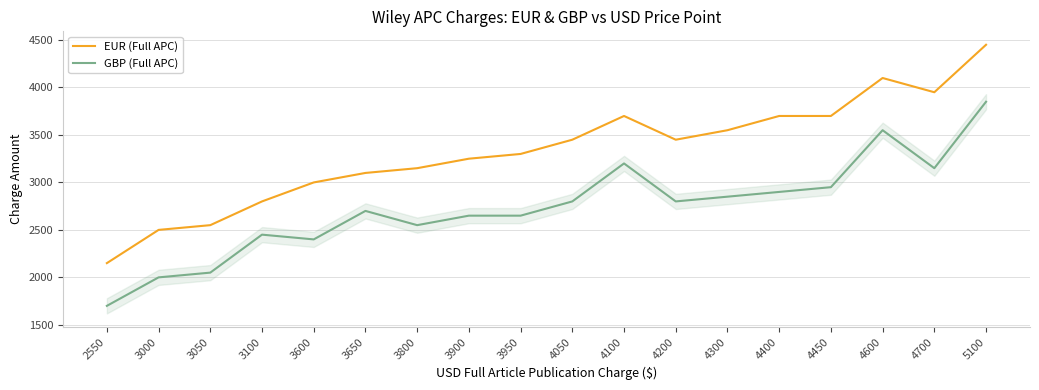

Which series has the largest range (max minus min)?

EUR (Full APC)